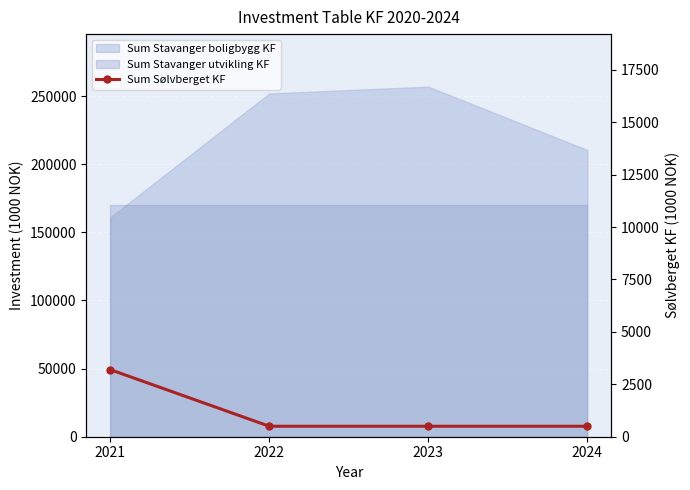

Rank the categories by value from lowest to highest.

2022, 2023, 2024, 2021